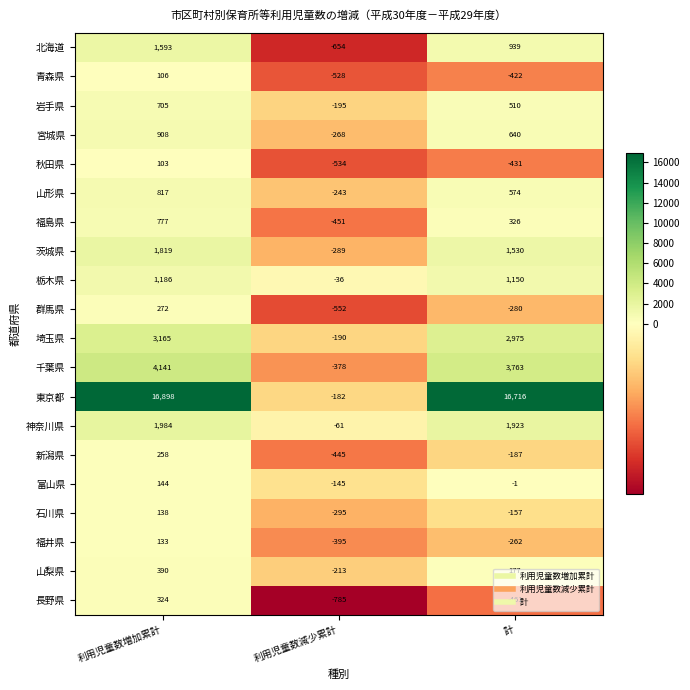

Is the value of 岩手県 at 計 greater than the value of 東京都 at 利用児童数増加累計?

No